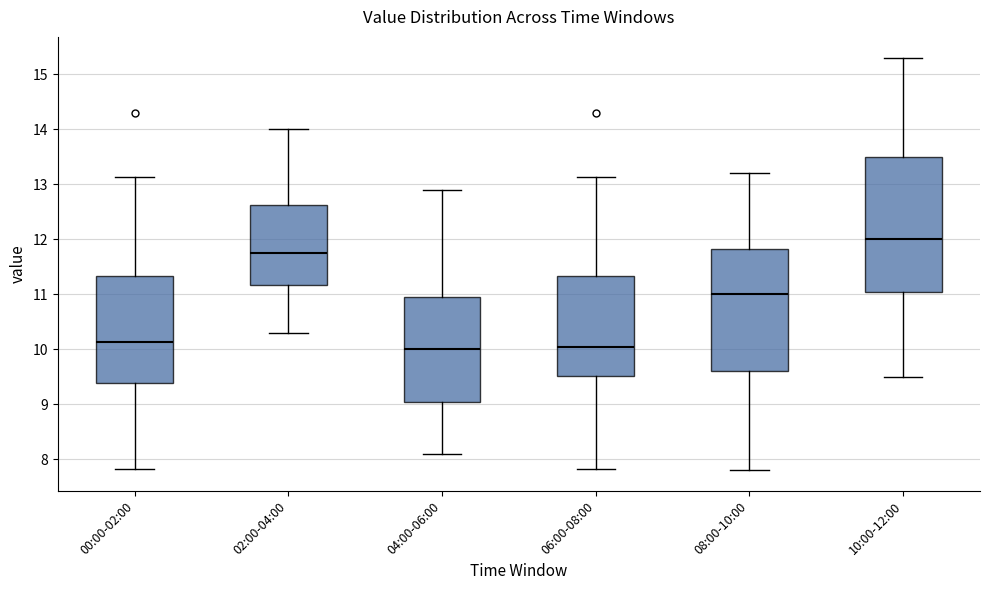

Which box is the tallest, from its lower edge to its upper edge?

10:00-12:00